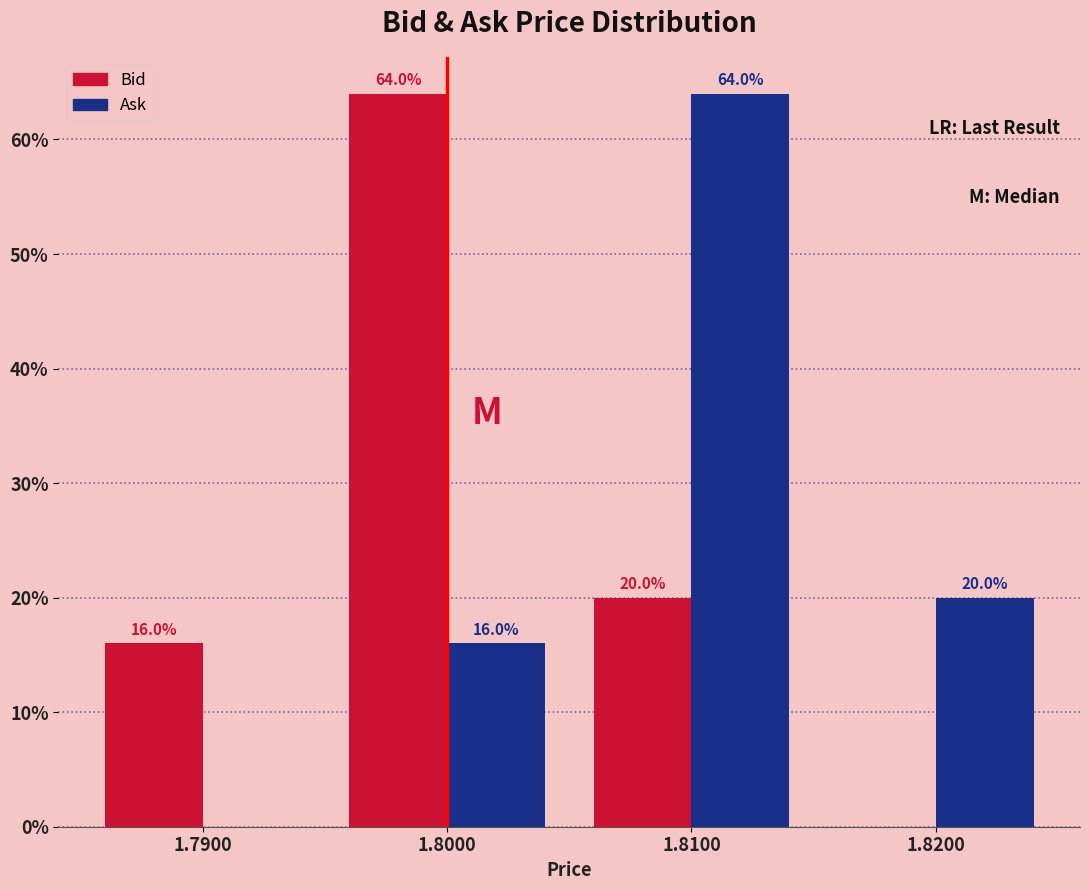

Reading left to right, what are all the values shown in this chart?

Bid: 1.7900=16	1.8000=64	1.8100=20	1.8200=0
Ask: 1.7900=0	1.8000=16	1.8100=64	1.8200=20